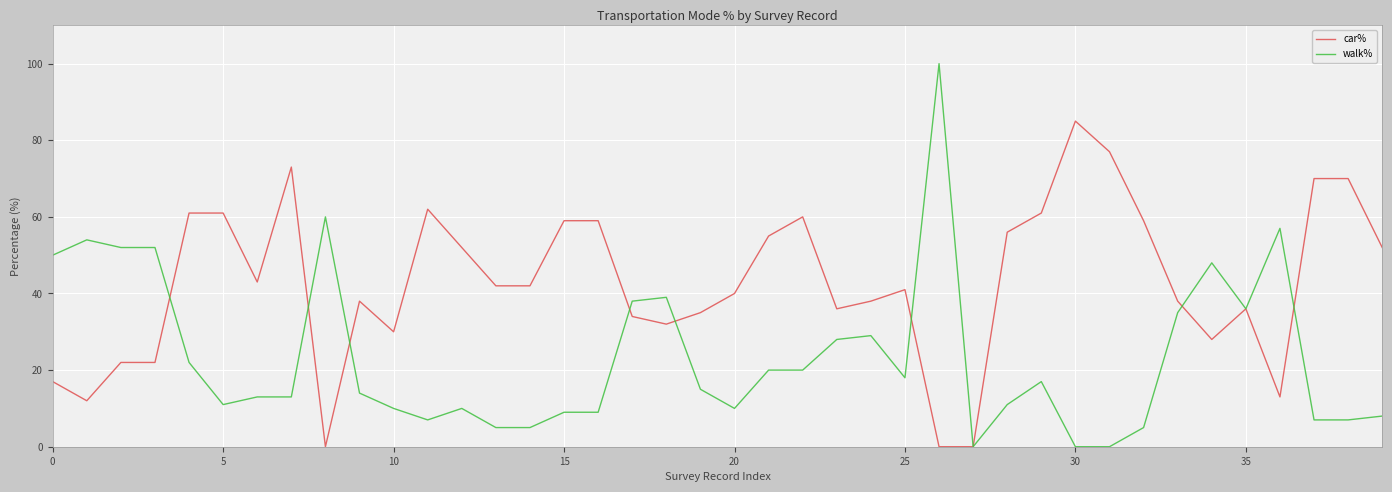

What is the difference between the second highest and minimum values in the walk% series?

60